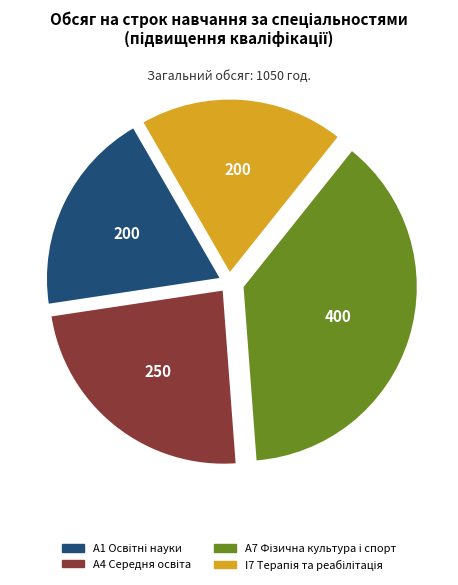

Does any single category account for the majority?

No